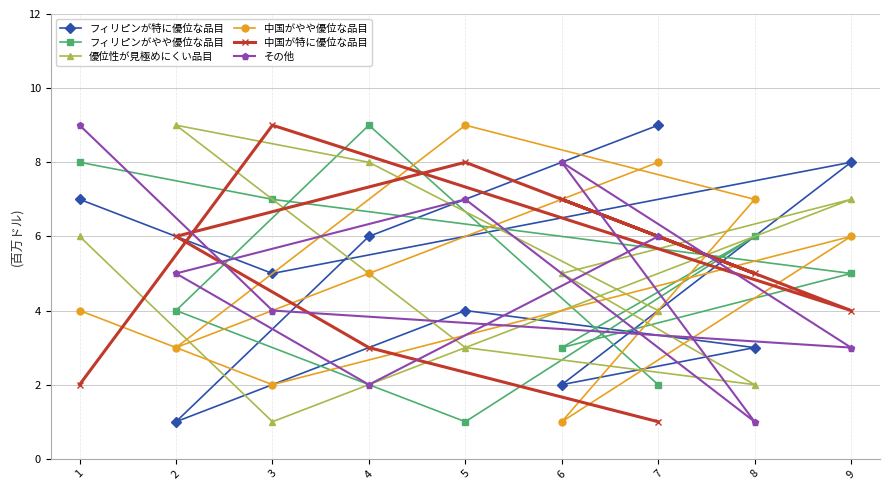

Count the number of data series in this chart.

6